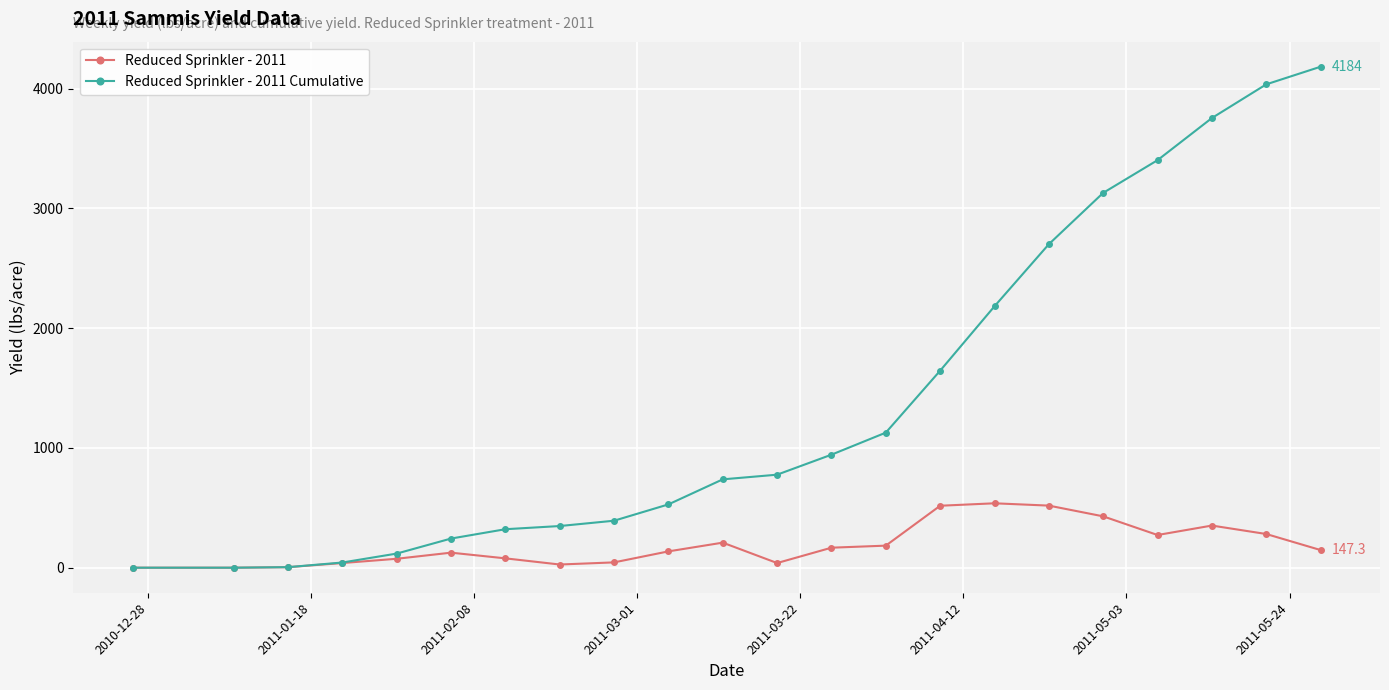

How many data points in Reduced Sprinkler - 2011 are above 147?

11